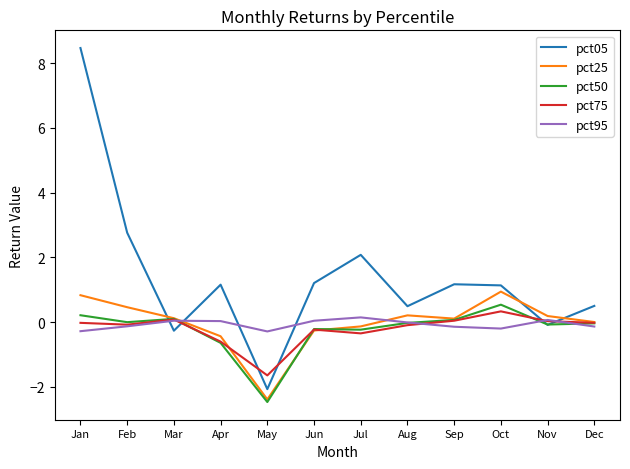

Is this an area chart (filled region under the line)?

No